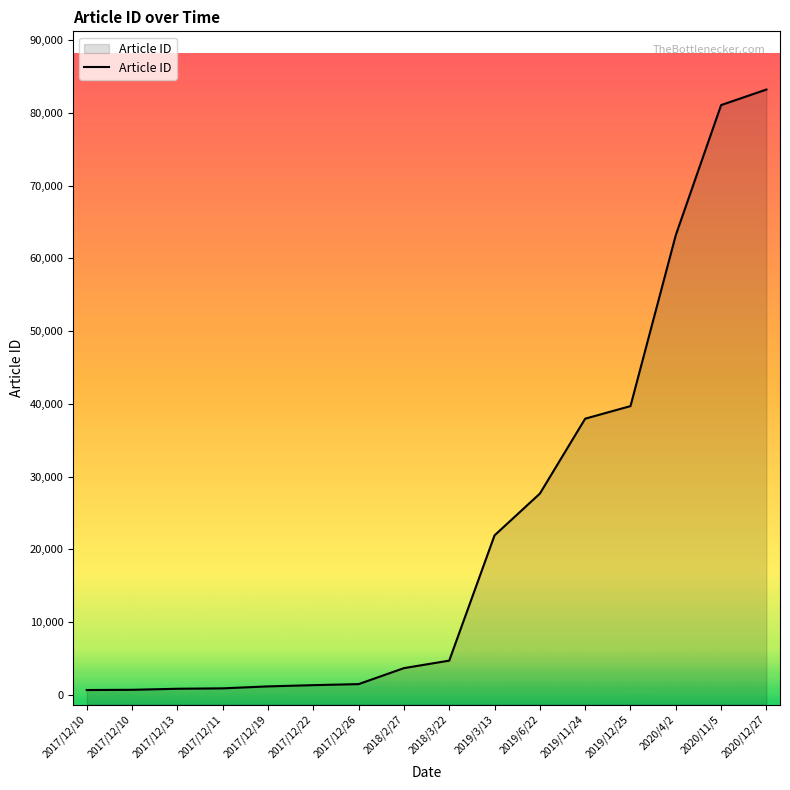

What is the sum of the values at 2020/4/2 and 2019/6/22?

90880